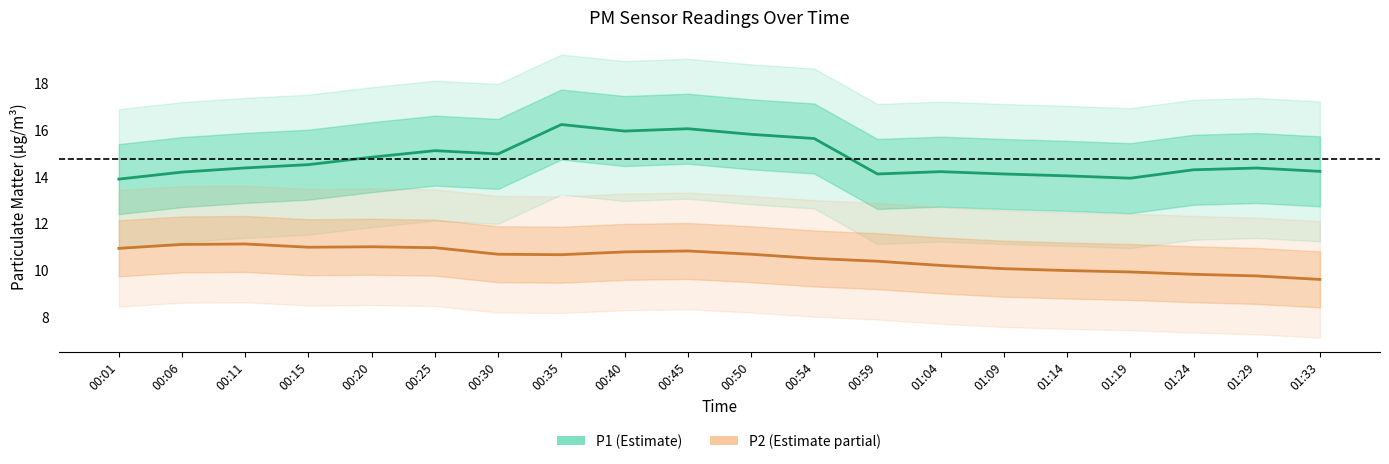

Reading left to right, list all the values displayed in this chart.

P1: 13.9	14.2	14.4	14.5	14.8	15.1	15.0	16.2	16.0	16.1	15.8	15.6	14.1	14.2	14.1	14.0	13.9	14.3	14.4	14.2
P2: 10.9	11.1	11.1	11.0	11.0	11.0	10.7	10.7	10.8	10.8	10.7	10.5	10.4	10.2	10.1	10.0	9.9	9.8	9.8	9.6